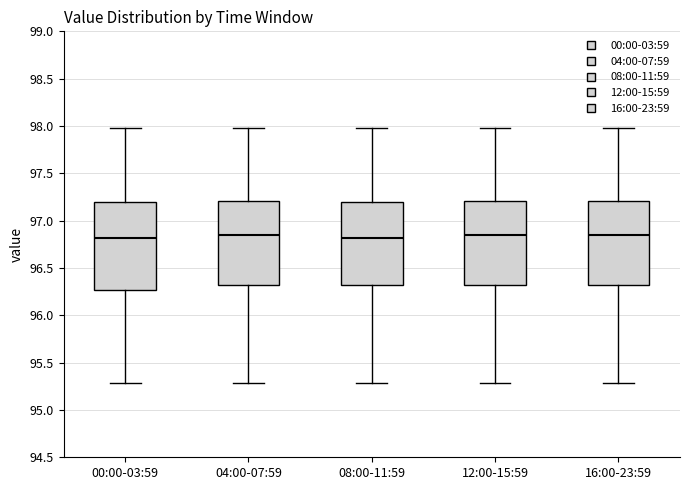

Reading left to right, read every box against the y-axis: the position of its median line, the range the box covers, and the ends of its whiskers. The values are not printed on the chart, so give them approximately, as read against the axis.

00:00-03:59: median 96.80, box 96.25 to 97.20, whiskers 95.30 to 98.00
04:00-07:59: median 96.85, box 96.30 to 97.20, whiskers 95.30 to 98.00
08:00-11:59: median 96.80, box 96.30 to 97.20, whiskers 95.30 to 98.00
12:00-15:59: median 96.85, box 96.30 to 97.20, whiskers 95.30 to 98.00
16:00-23:59: median 96.85, box 96.30 to 97.20, whiskers 95.30 to 98.00